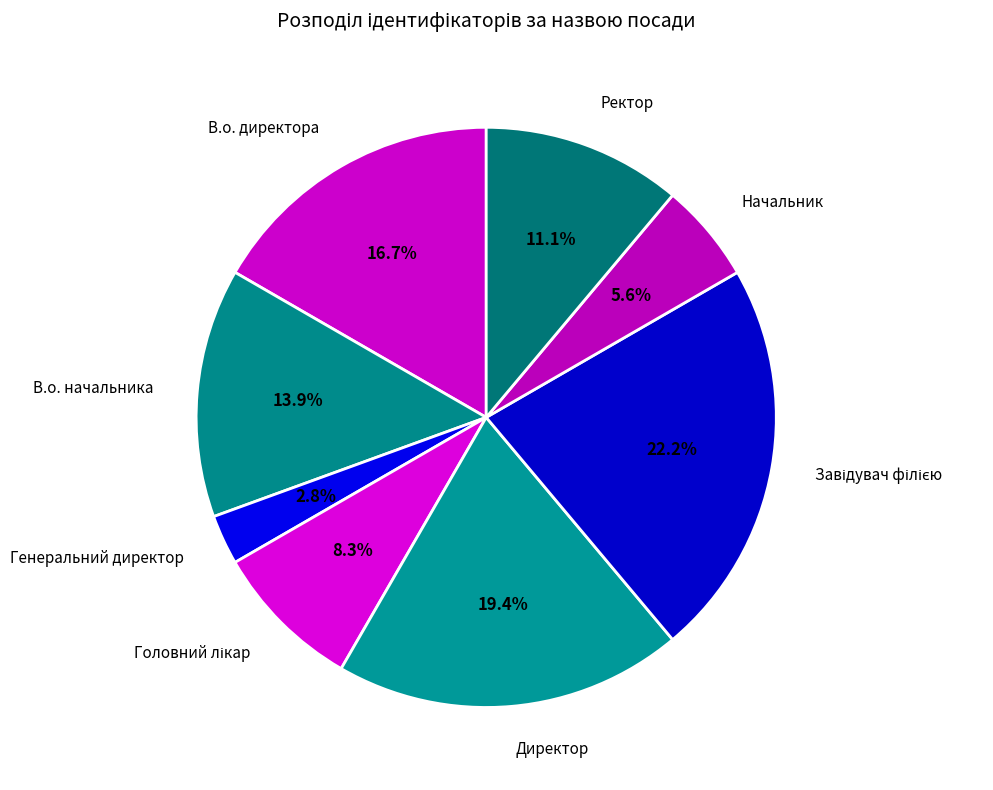

To the nearest percent, what portion does В.о. начальника represent?

14%